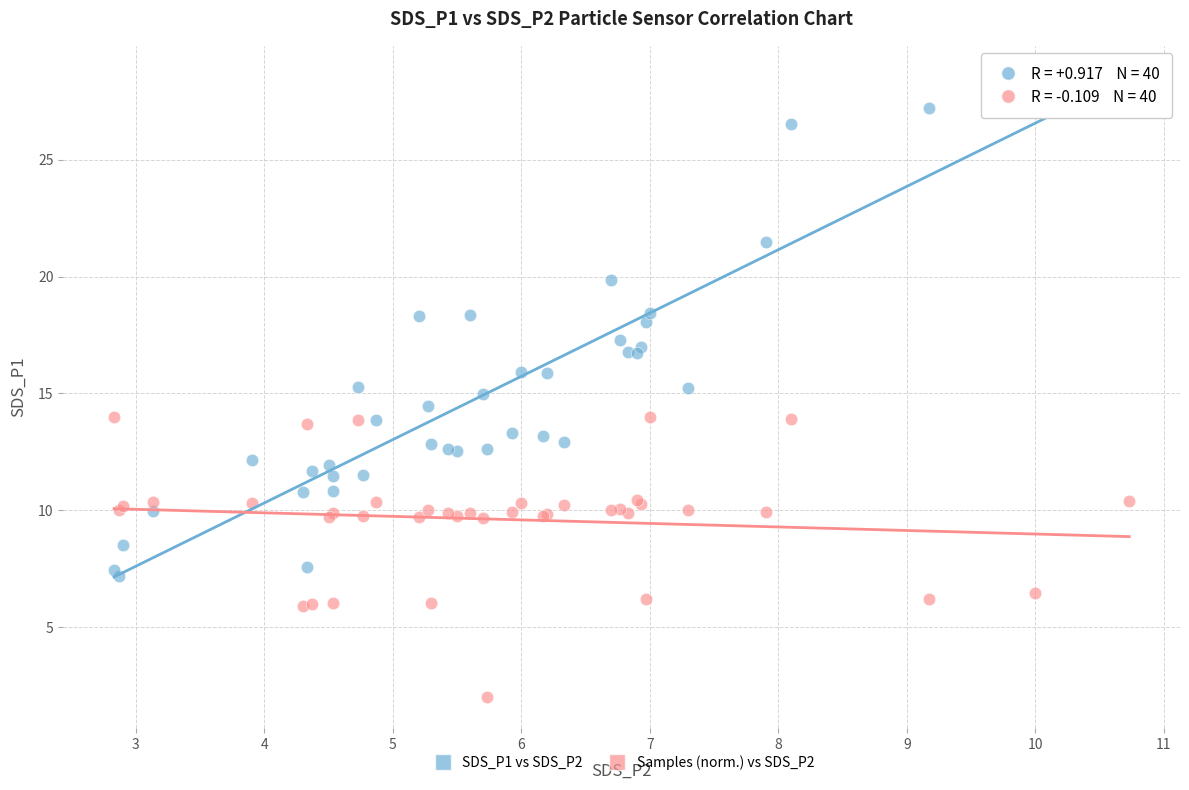

Which series contains the highest Y value?

SDS_P1 vs SDS_P2